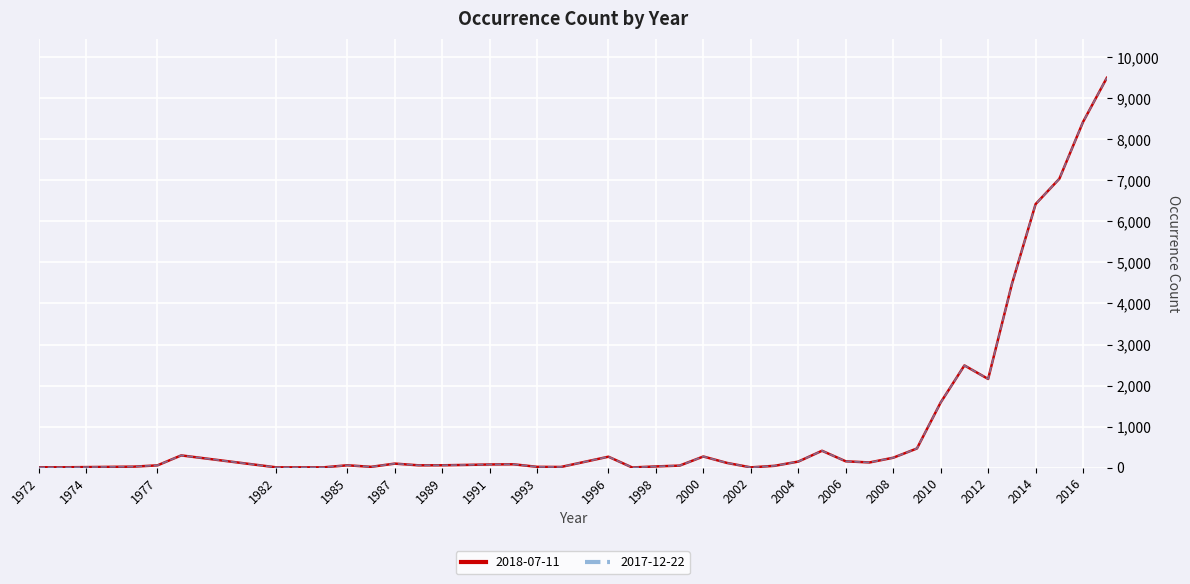

Does the chart display data point markers on the line(s)?

No